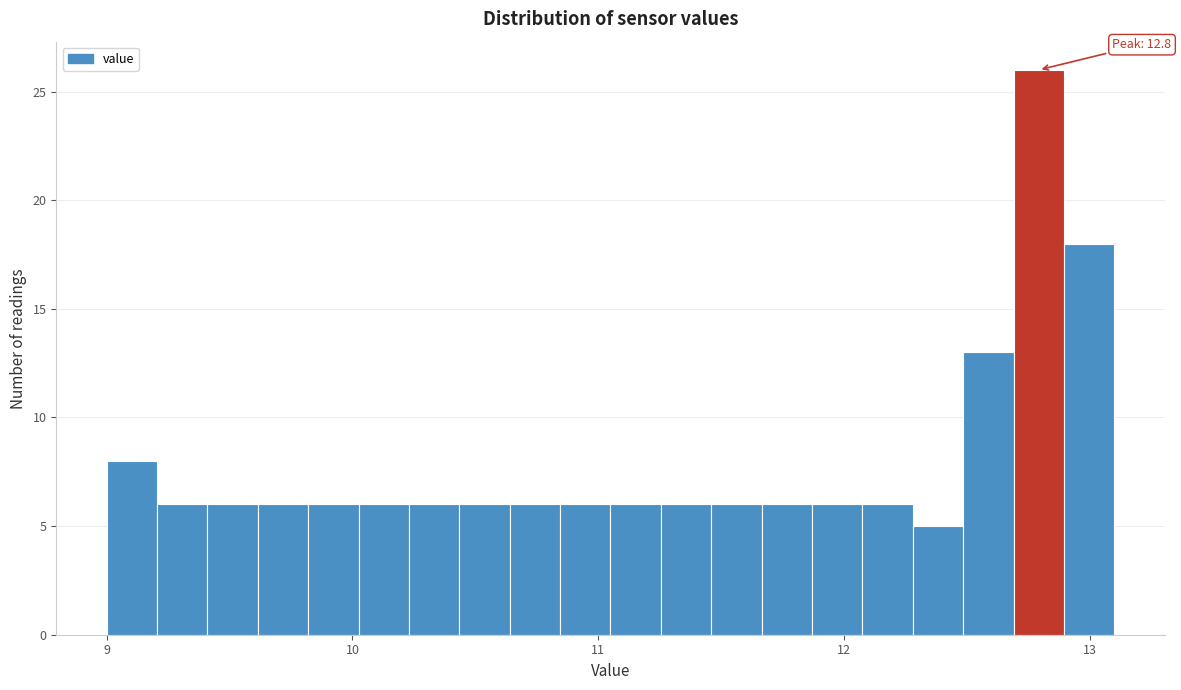

Around what value on the x-axis is the tallest bar? Give the approximate position of its centre, as read against the axis.

12.8